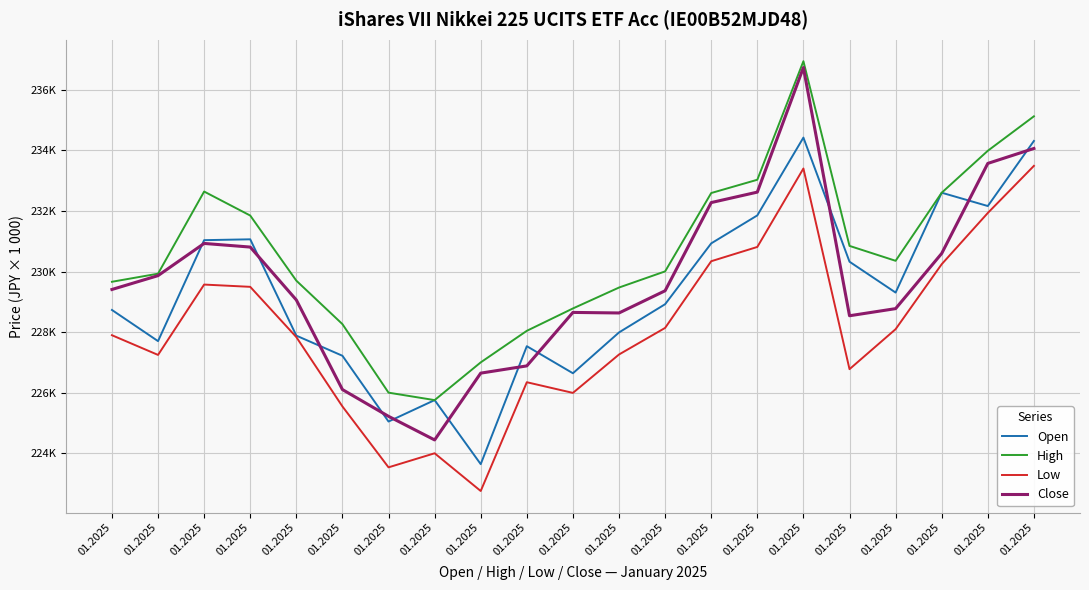

Where is Open nearest to the value 229033?

01.2025